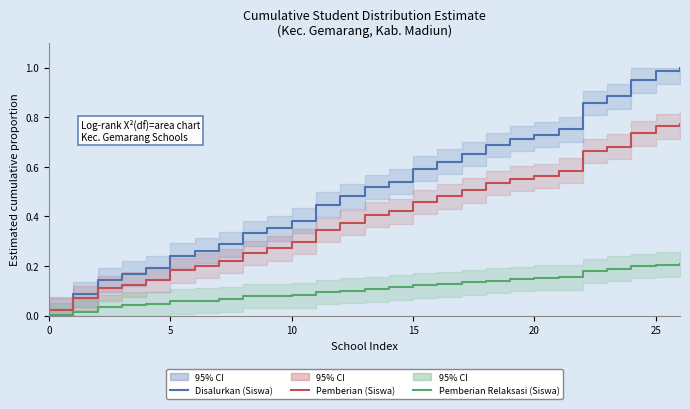

At which category is the sum across all series the highest?

26